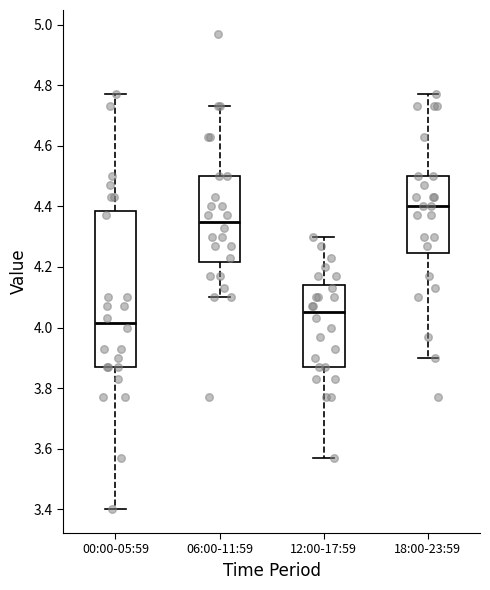

Comparing the boxes themselves (not the whiskers), which one is the tallest?

00:00-05:59